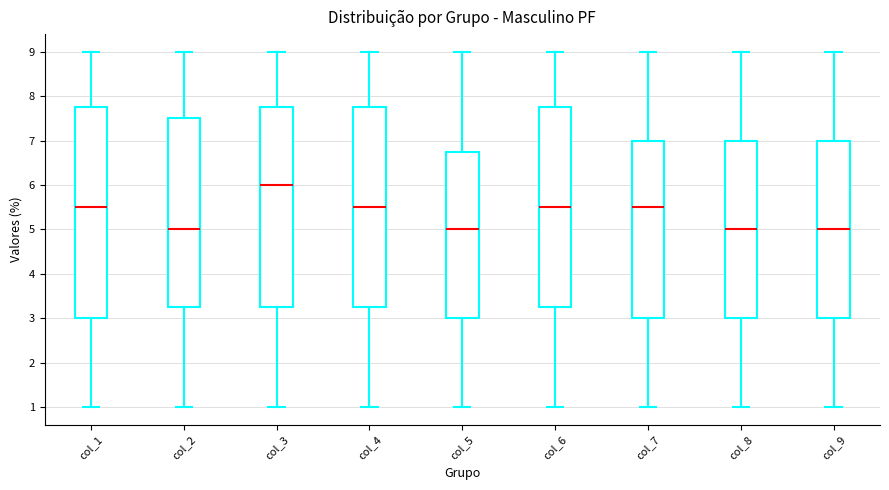

Reading left to right, transcribe this box plot: for each box, give where its median line is, the range the box spans, and where its two whiskers end, as read against the y-axis. The values are not printed on the chart, so give them approximately, as read against the axis.

col_1: median 5.5, box 3.0 to 7.8, whiskers 1.0 to 9.0
col_2: median 5.0, box 3.3 to 7.5, whiskers 1.0 to 9.0
col_3: median 6.0, box 3.3 to 7.8, whiskers 1.0 to 9.0
col_4: median 5.5, box 3.3 to 7.8, whiskers 1.0 to 9.0
col_5: median 5.0, box 3.0 to 6.8, whiskers 1.0 to 9.0
col_6: median 5.5, box 3.3 to 7.8, whiskers 1.0 to 9.0
col_7: median 5.5, box 3.0 to 7.0, whiskers 1.0 to 9.0
col_8: median 5.0, box 3.0 to 7.0, whiskers 1.0 to 9.0
col_9: median 5.0, box 3.0 to 7.0, whiskers 1.0 to 9.0